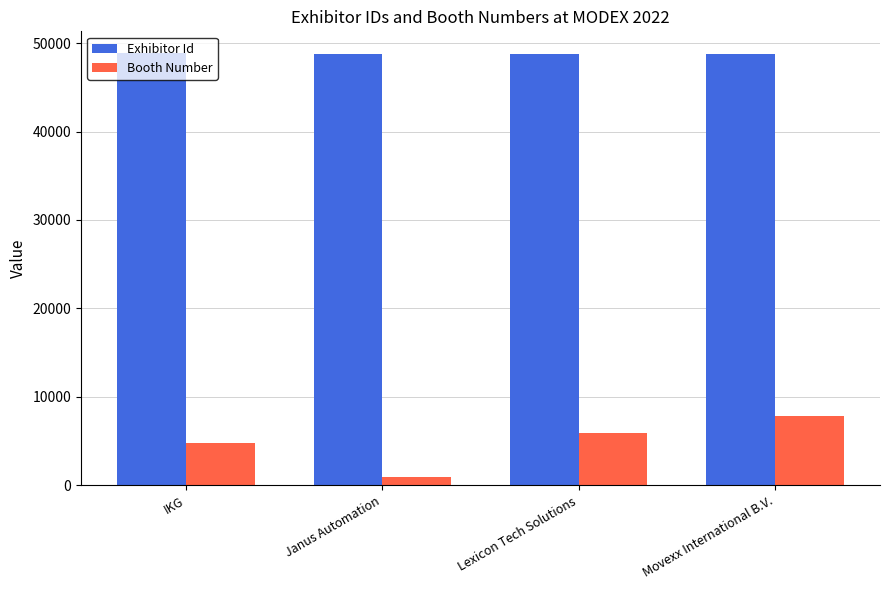

What is the total value across all series at IKG?

53650